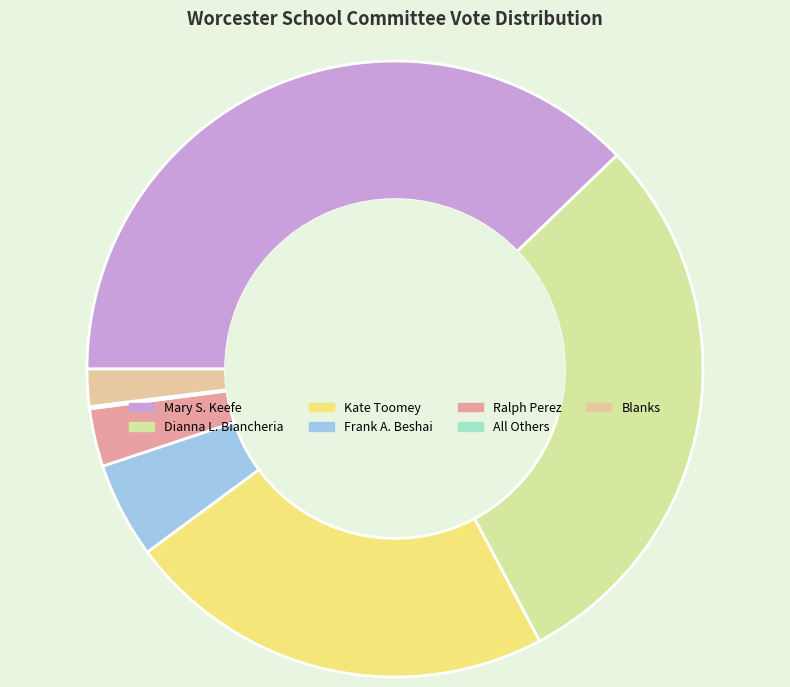

To the nearest percent, what portion does Frank A. Beshai represent?

5%